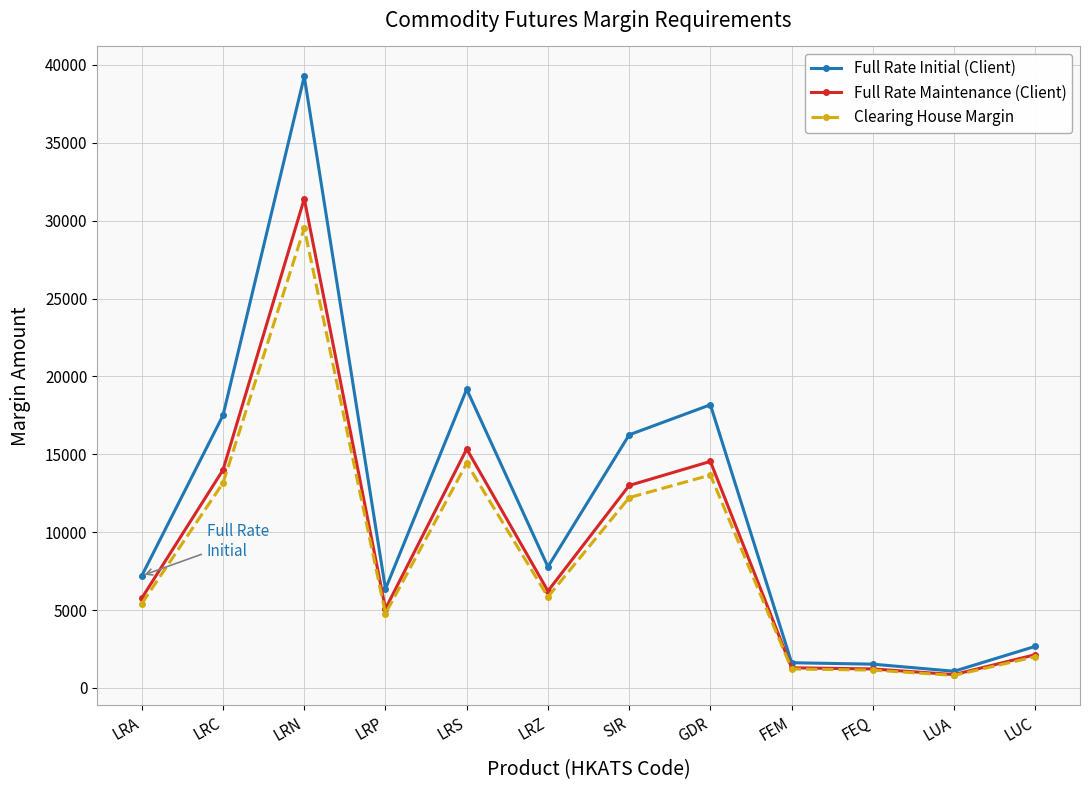

At which category does Full Rate Maintenance (Client) reach its first local valley?

LRP